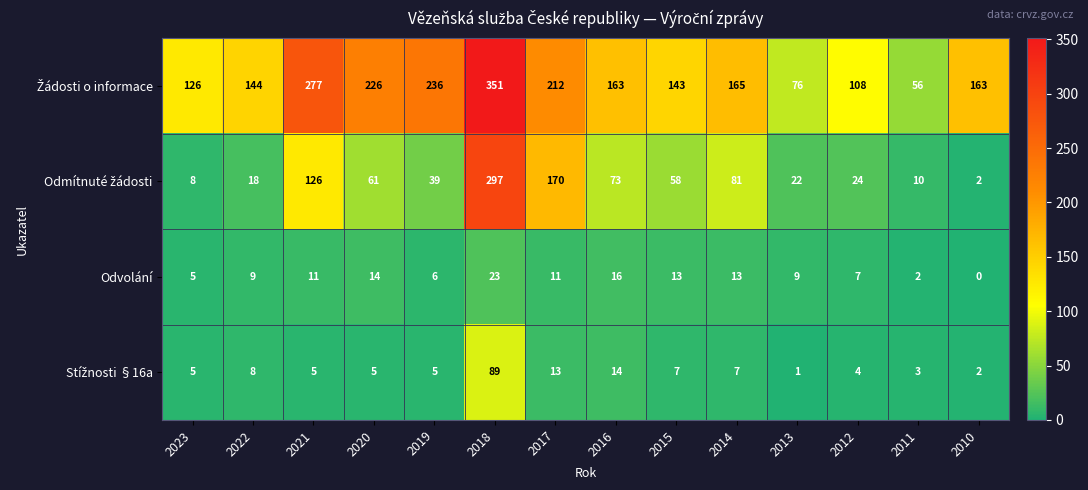

What is the sum of the Odvolání values at 2013 and 2014?

22